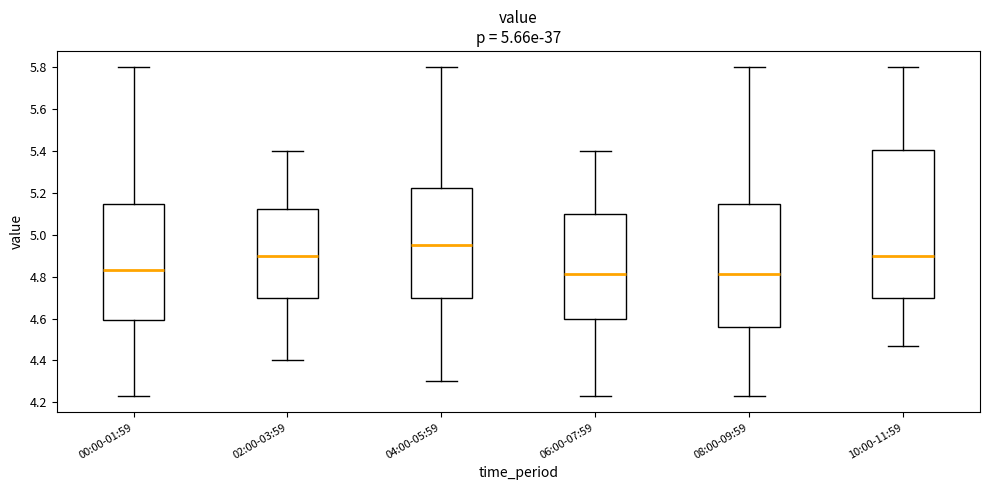

Where is the lower edge of the box for 10:00-11:59 on the y-axis? The values are not printed on the chart, so give them approximately, as read against the axis.

4.70